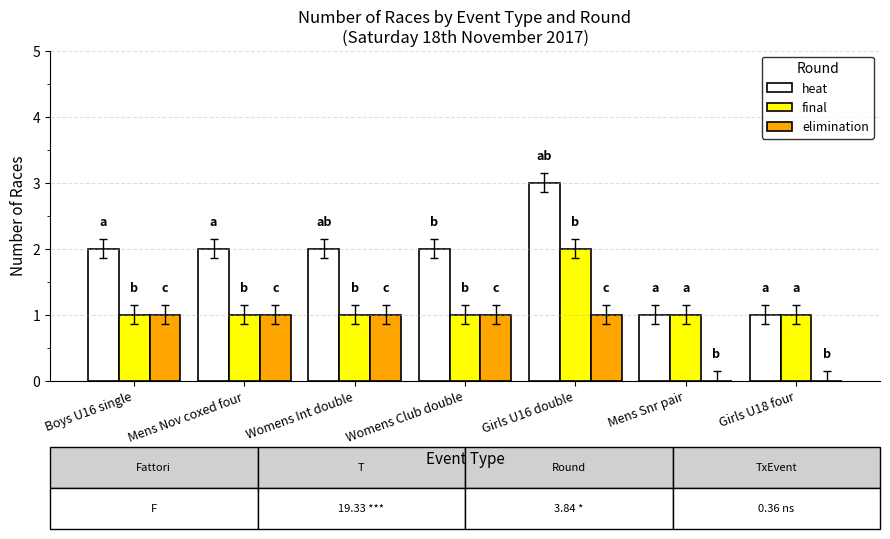

Is the value of elimination at Girls U18 four greater than the value of final at Womens Int double?

No